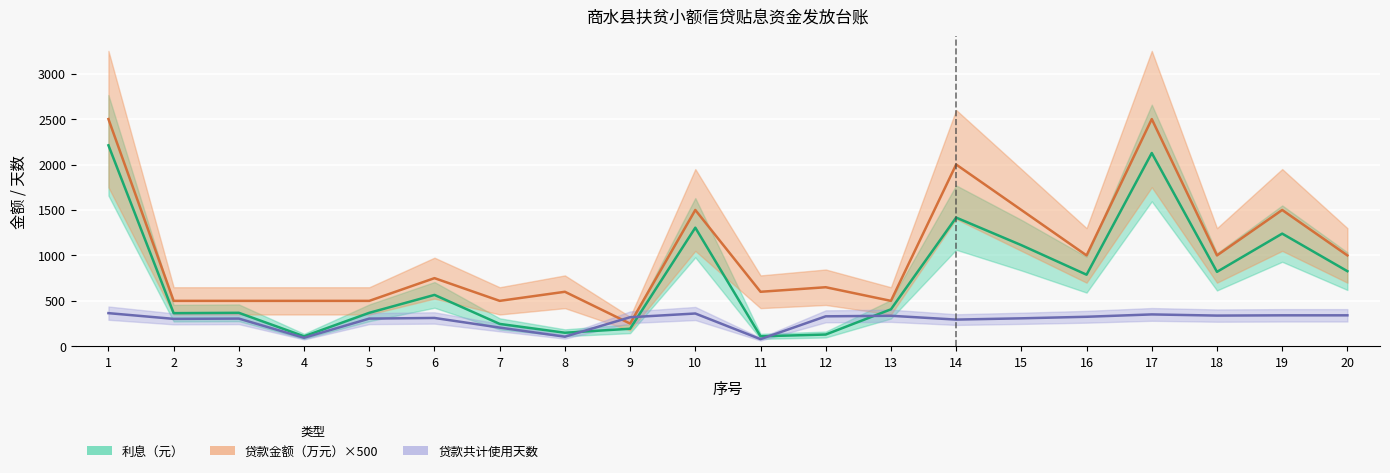

At how many categories does at least one series exceed 2487?

2